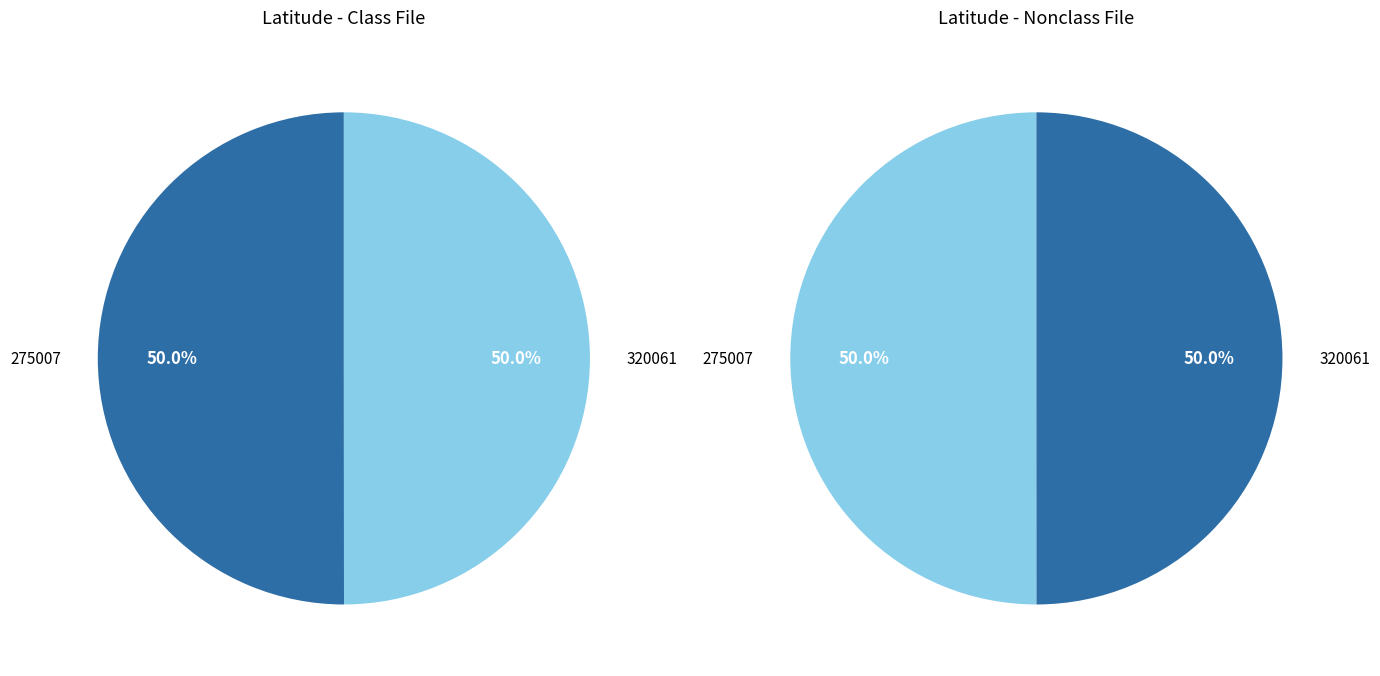

To the nearest percent, what is the average slice percentage?

50%